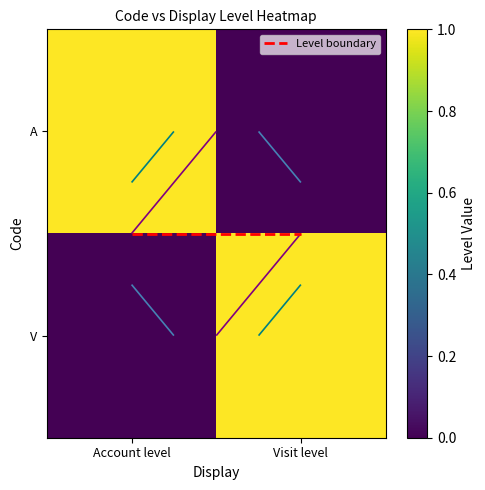

True or false: A has a value of 0.7 at Account level.

False